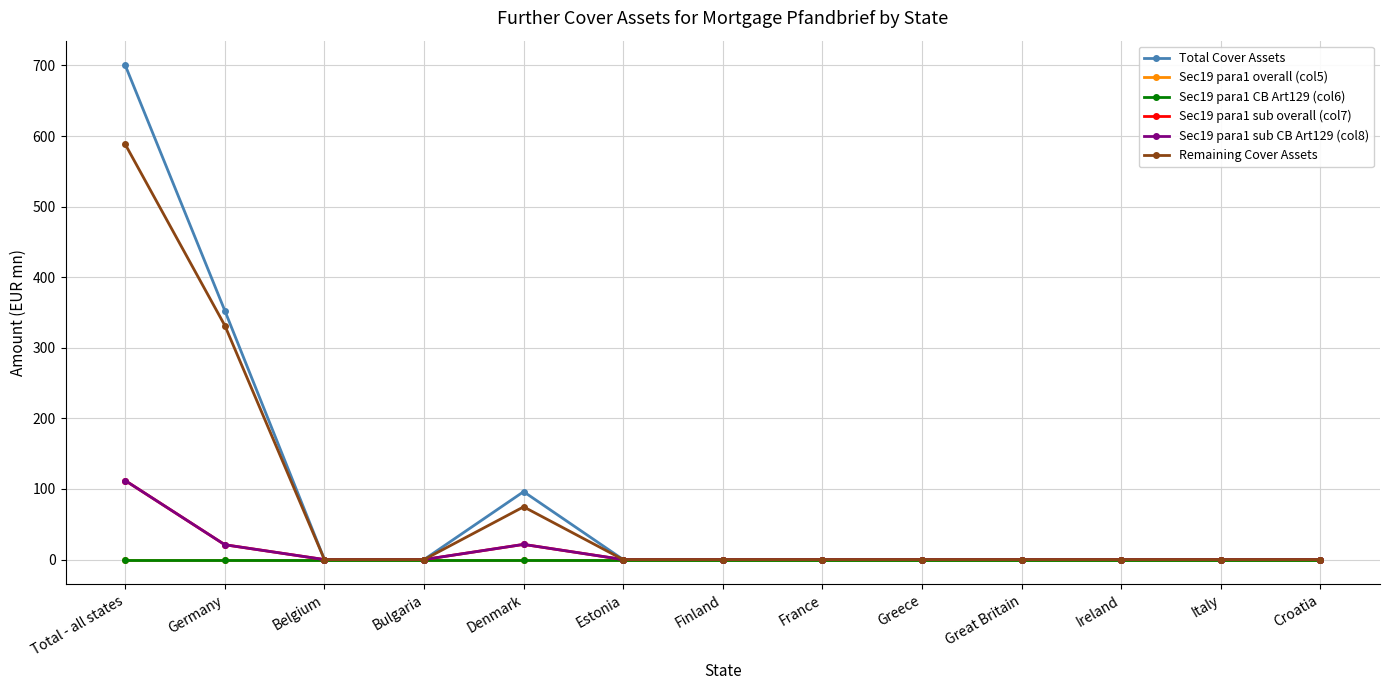

What is the difference between the Remaining Cover Assets values at Denmark and Greece?

74.7